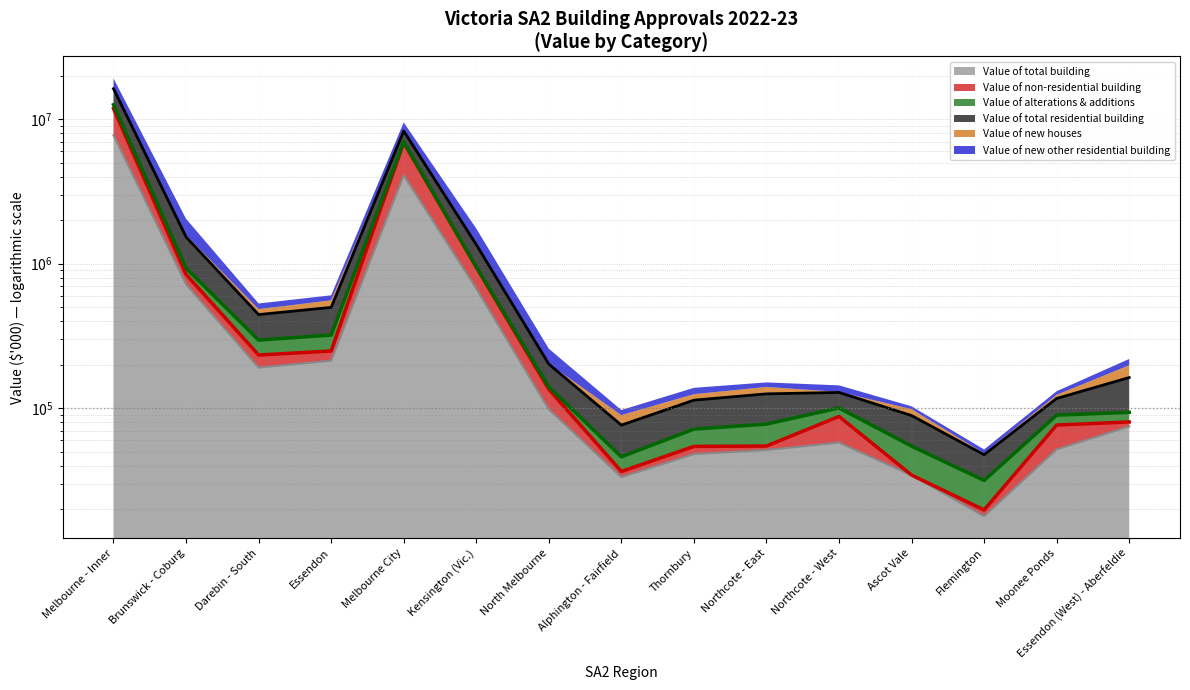

At how many categories does at least one series exceed 12003214?

1